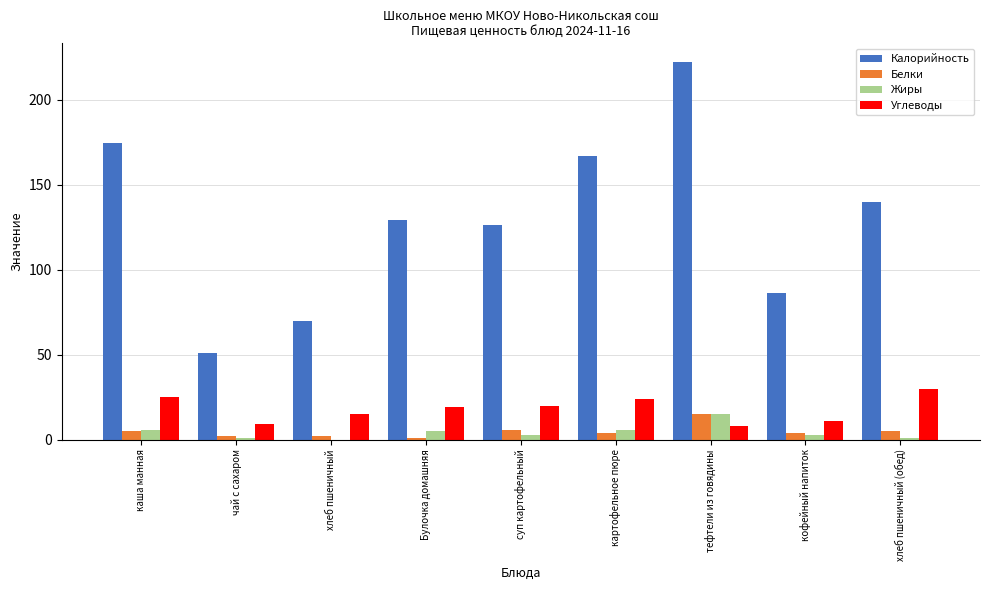

Which series changed the most between Булочка домашняя and кофейный напиток?

Калорийность